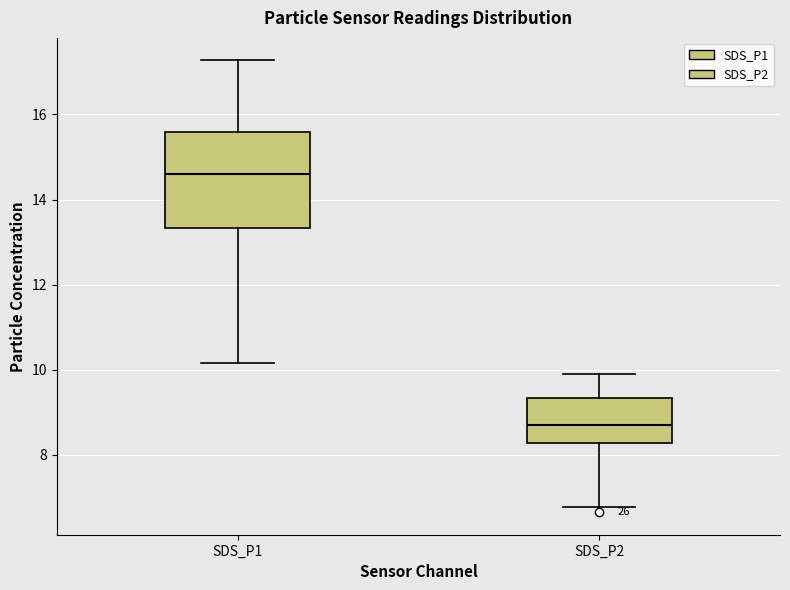

Which box's median line is the highest?

SDS_P1